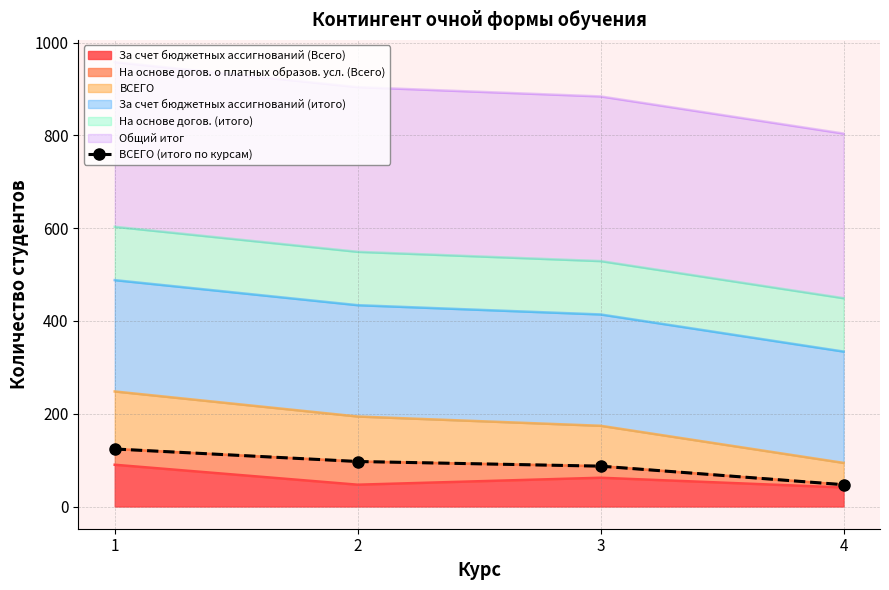

True or false: the data shows 18 at 4.

False